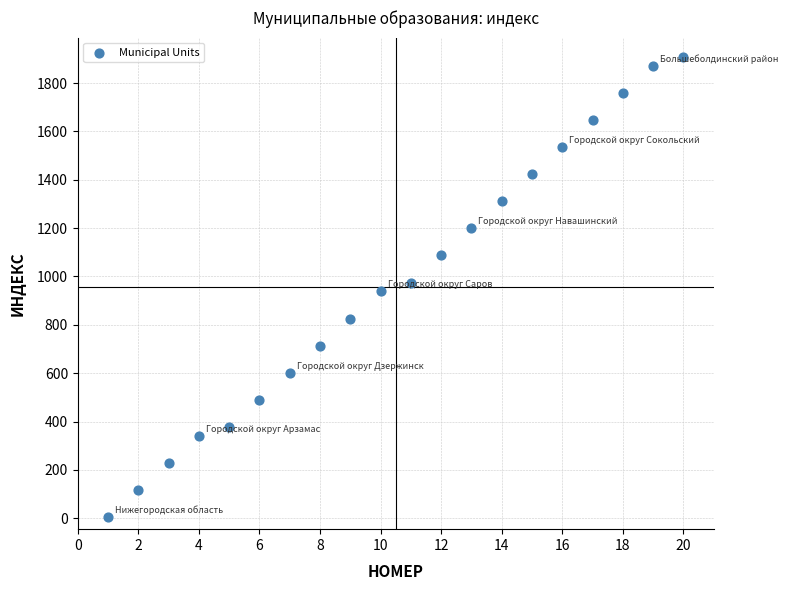

How many data points are displayed?

20